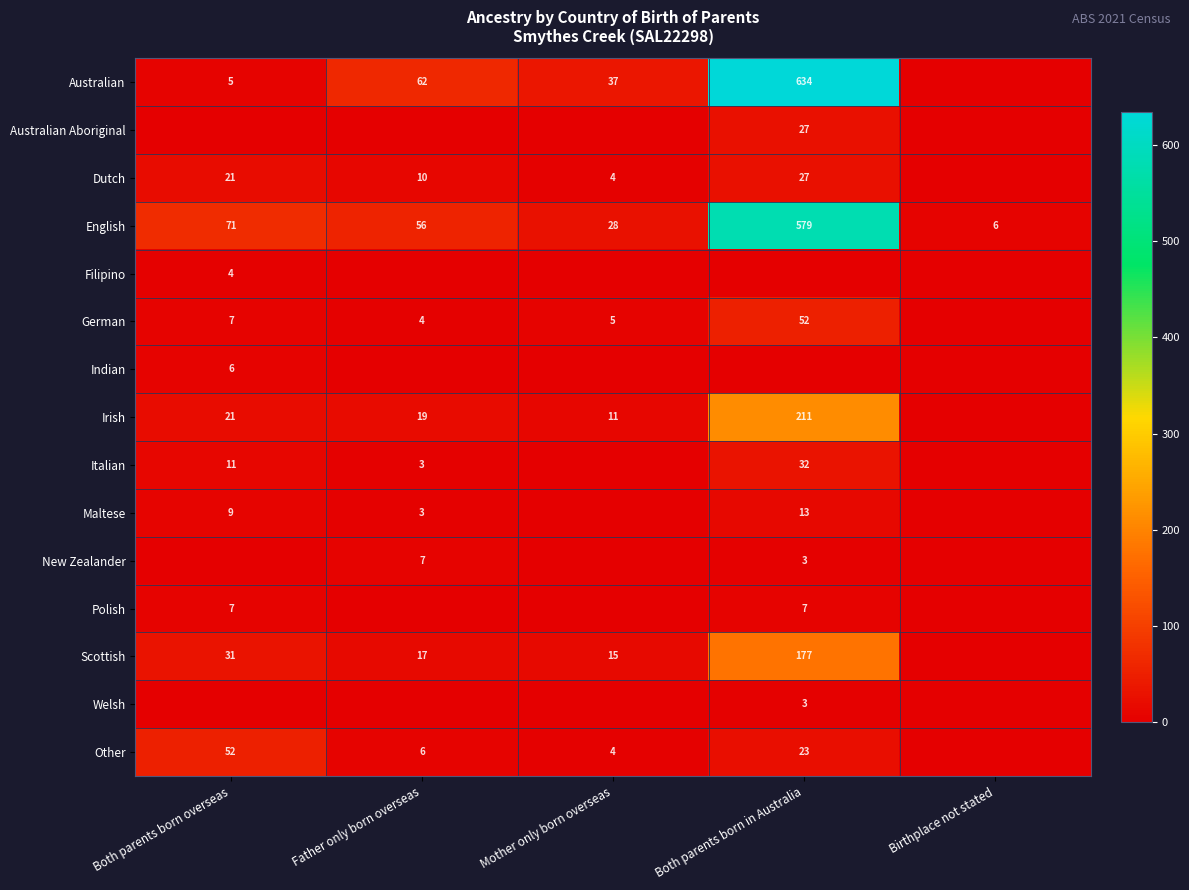

Is it true that Scottish equals 4 at Mother only born overseas?

False